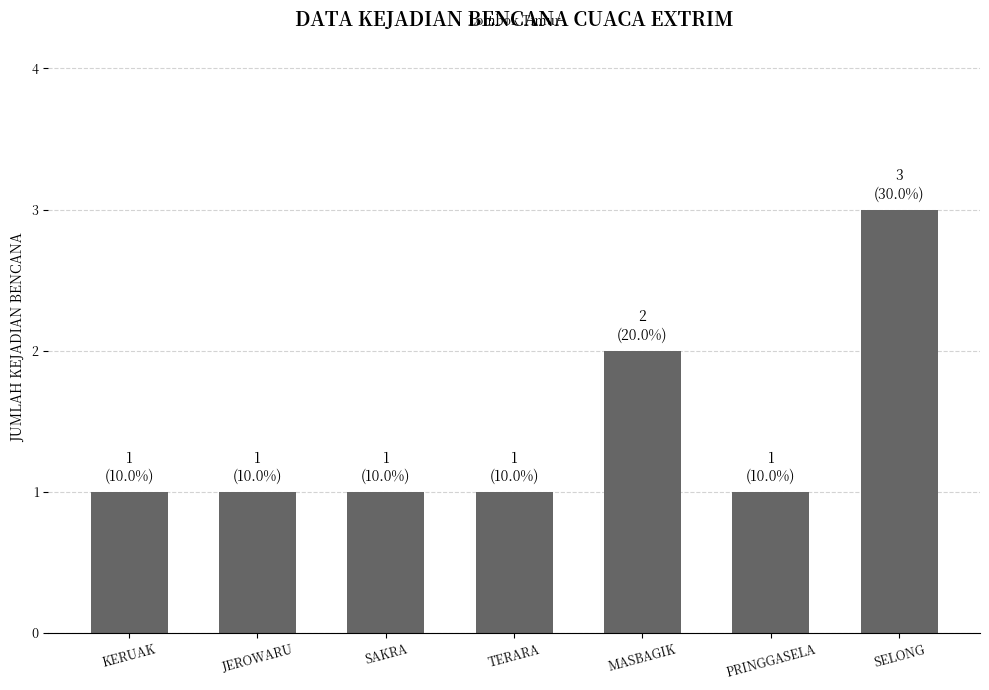

At which category does the chart reach its peak across all series?

SELONG